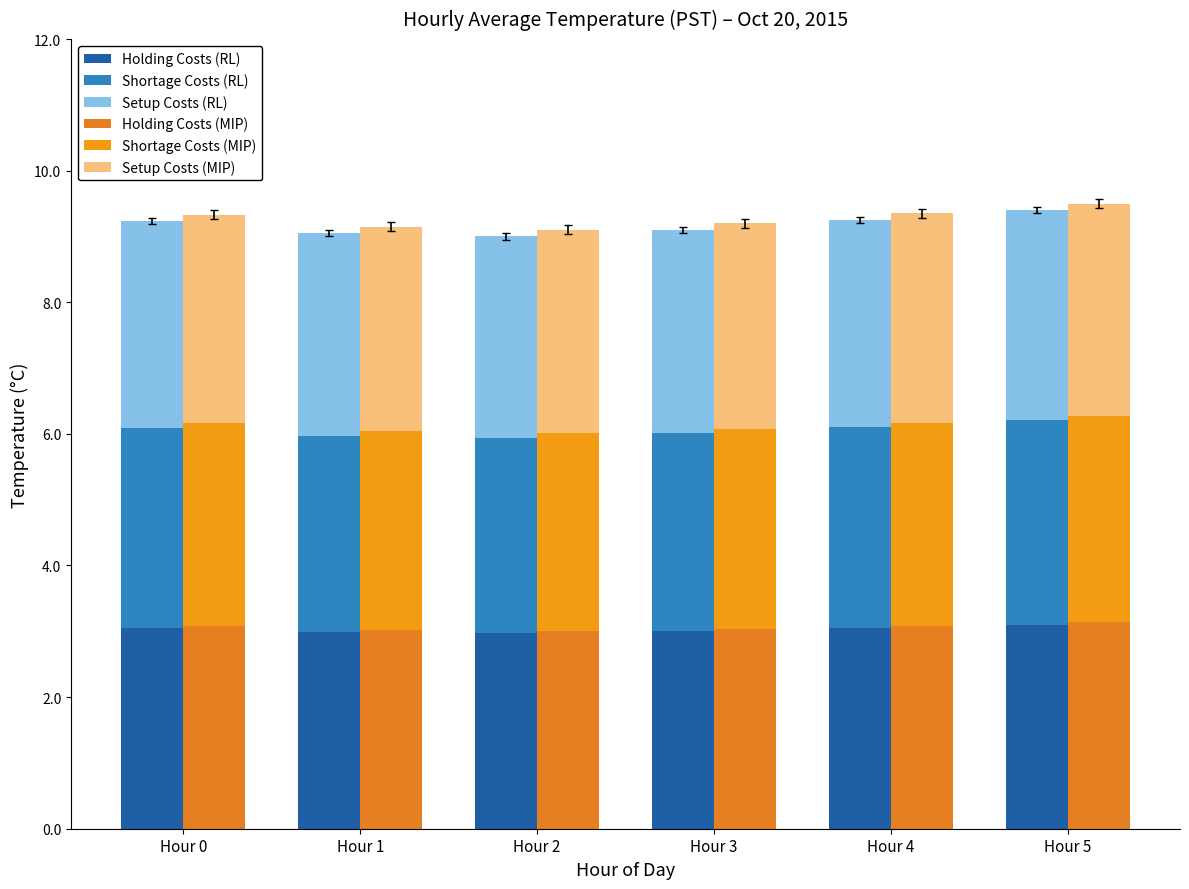

What is the difference between the Setup Costs (RL) values at Hour 3 and Hour 5?

0.1